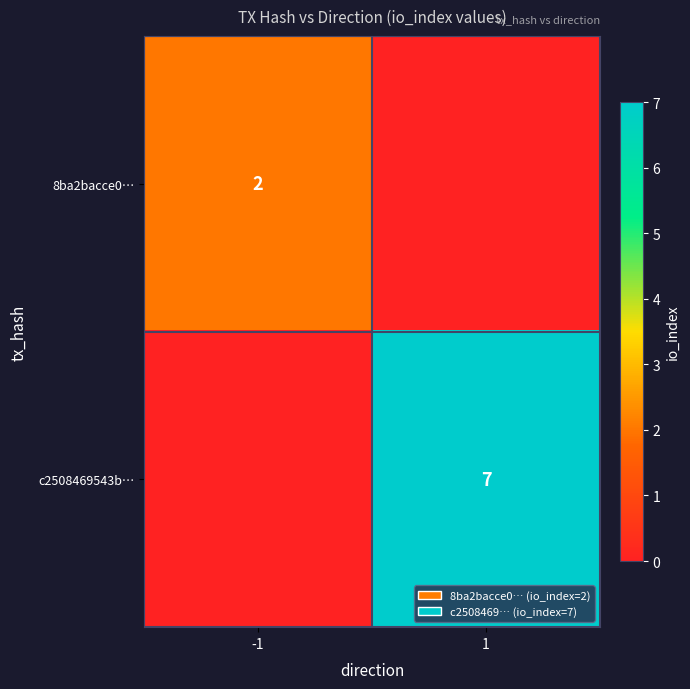

The value of 8ba2bacce0… at -1 is 3. True or false?

False